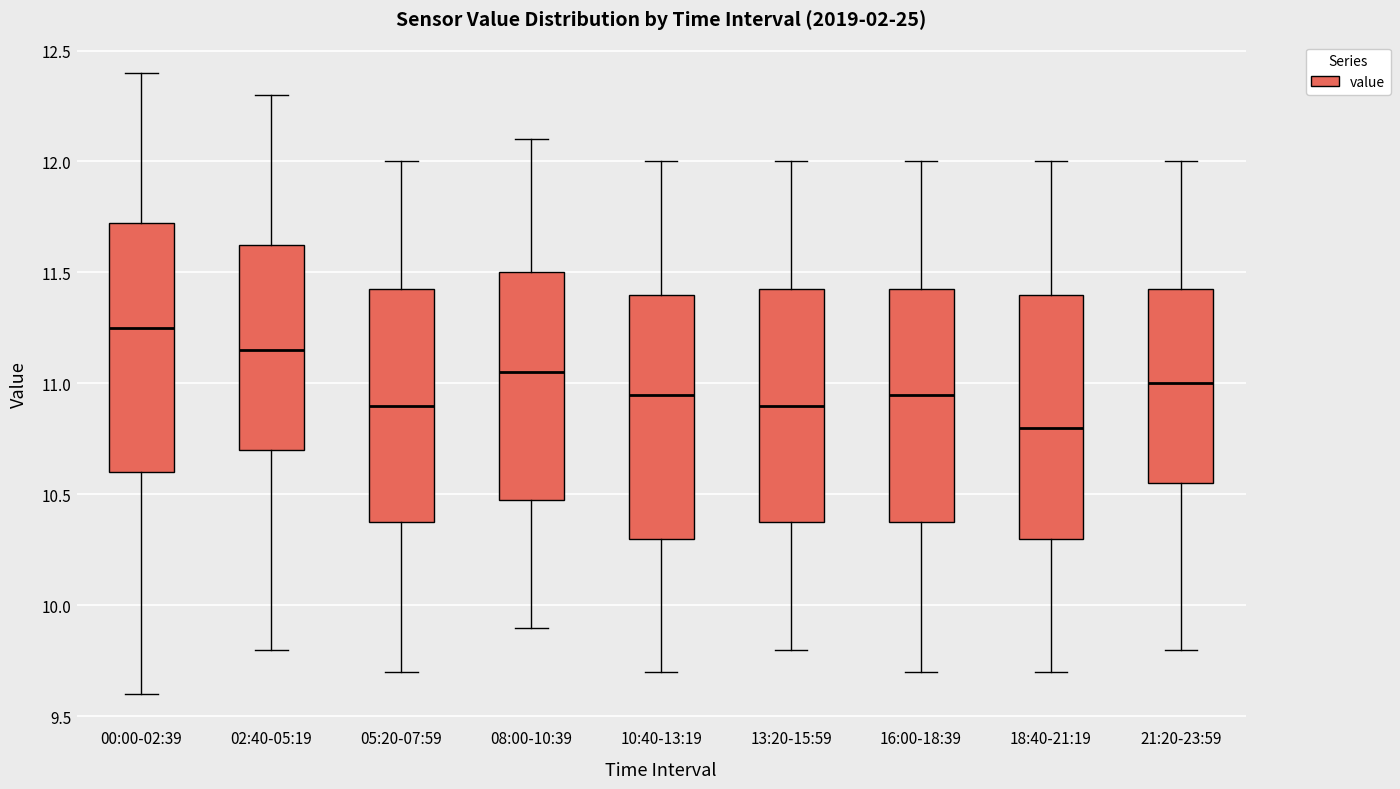

Reading left to right, read every box against the y-axis: the position of its median line, the range the box covers, and the ends of its whiskers. The values are not printed on the chart, so give them approximately, as read against the axis.

00:00-02:39: median 11.25, box 10.60 to 11.75, whiskers 9.60 to 12.40
02:40-05:19: median 11.15, box 10.70 to 11.65, whiskers 9.80 to 12.30
05:20-07:59: median 10.90, box 10.40 to 11.45, whiskers 9.70 to 12.00
08:00-10:39: median 11.05, box 10.50 to 11.50, whiskers 9.90 to 12.10
10:40-13:19: median 10.95, box 10.30 to 11.40, whiskers 9.70 to 12.00
13:20-15:59: median 10.90, box 10.40 to 11.45, whiskers 9.80 to 12.00
16:00-18:39: median 10.95, box 10.40 to 11.45, whiskers 9.70 to 12.00
18:40-21:19: median 10.80, box 10.30 to 11.40, whiskers 9.70 to 12.00
21:20-23:59: median 11.00, box 10.55 to 11.45, whiskers 9.80 to 12.00